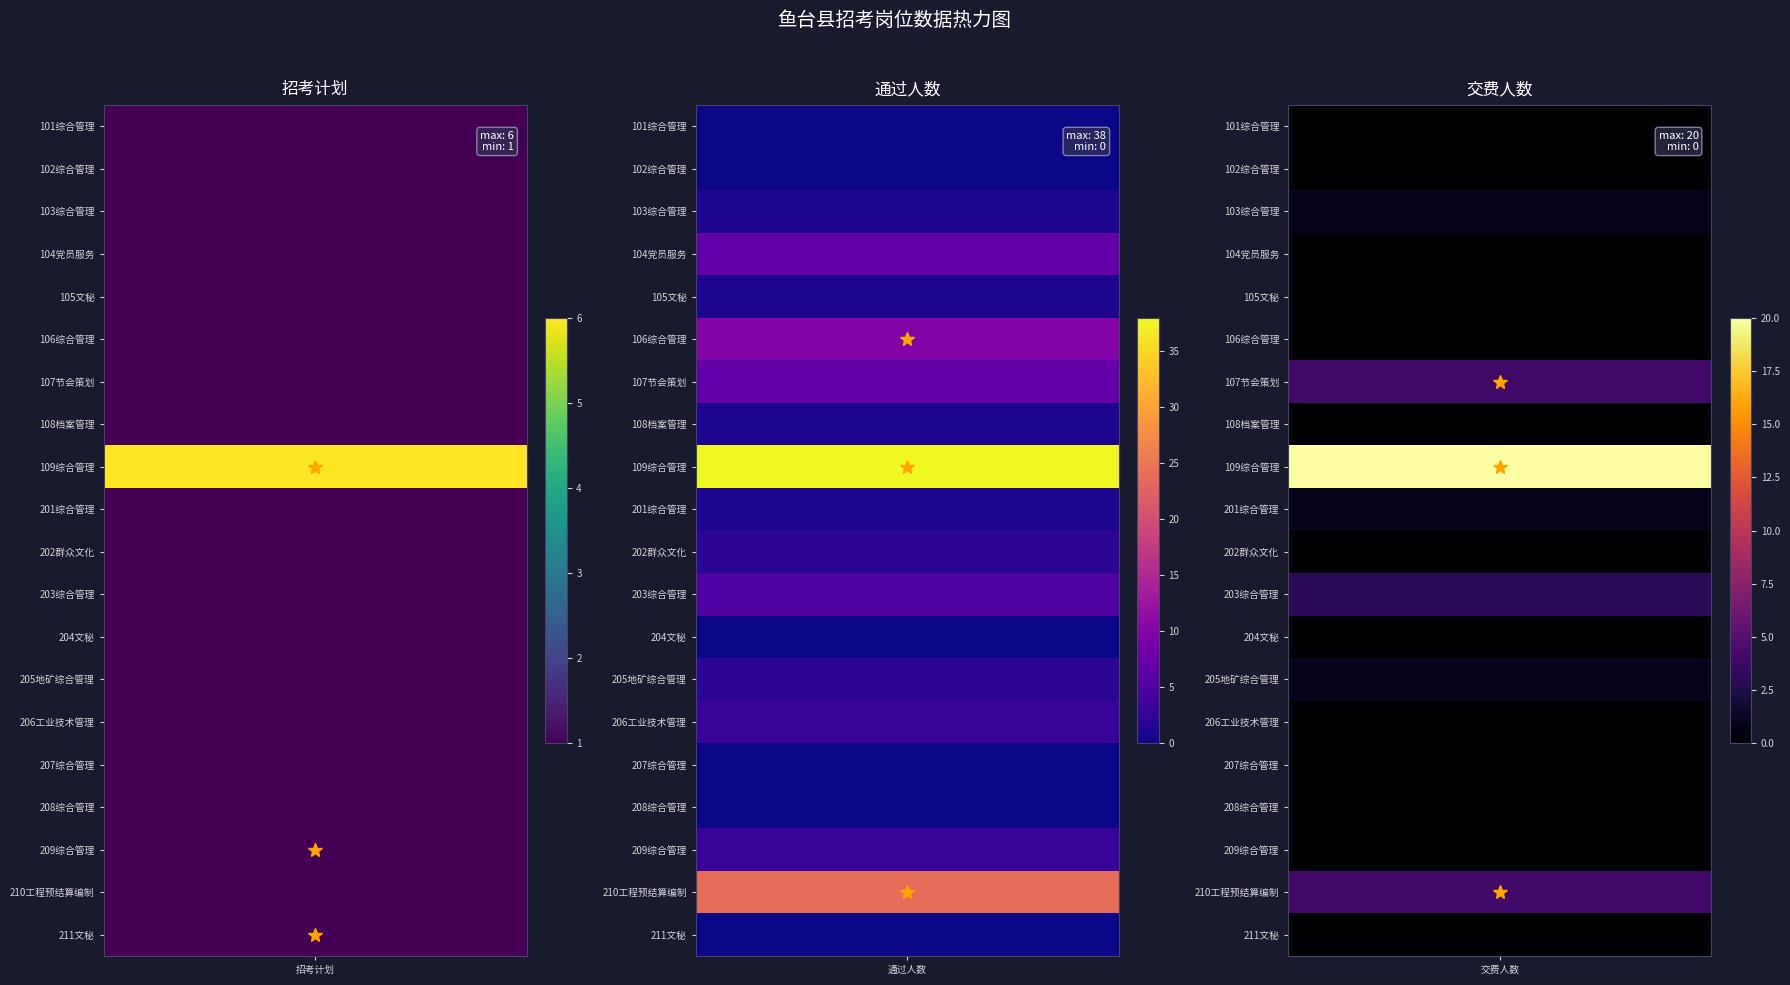

Which category has the highest value in the 206工业技术管理 series?

通过人数